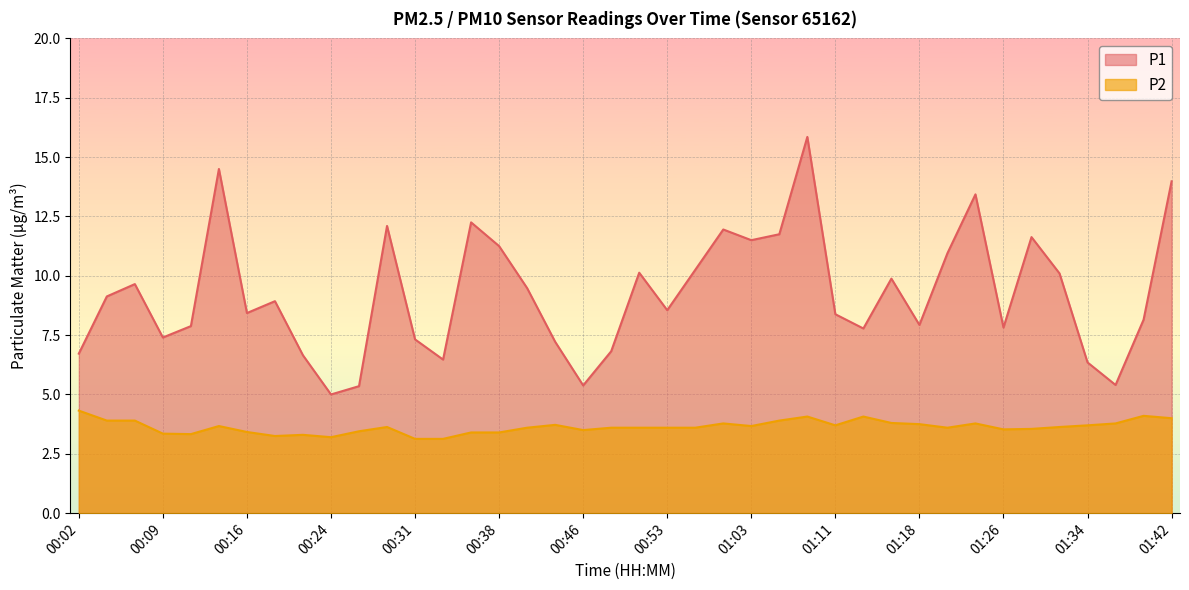

Rank the series by their maximum value, from highest to lowest.

P1, P2